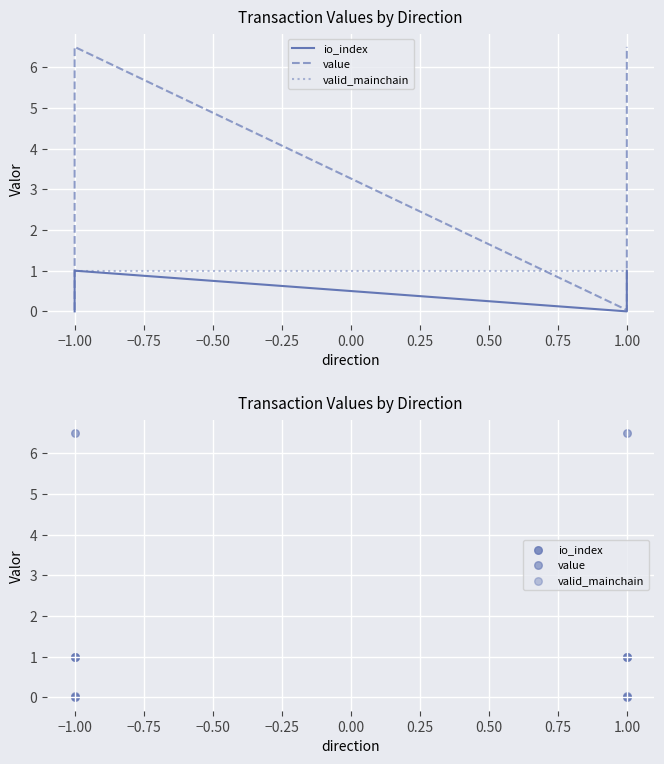

What are all the series names shown in the legend?

io_index, value, valid_mainchain